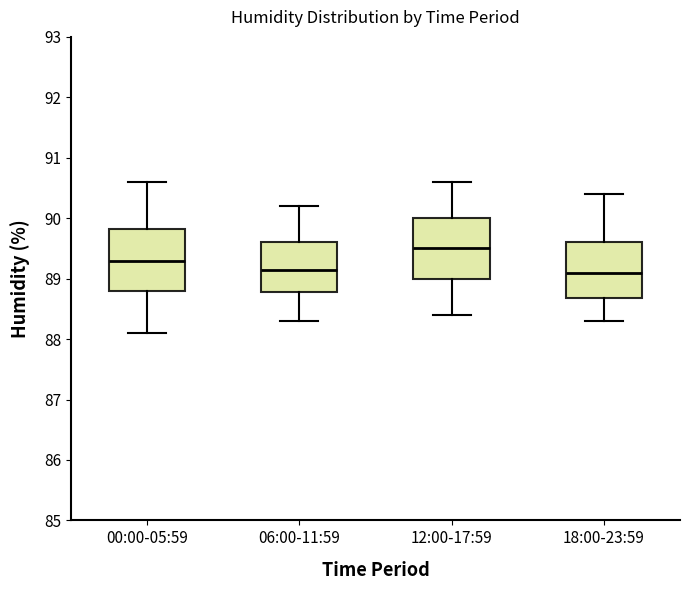

Where does the lower whisker of the box for 00:00-05:59 end on the y-axis? The values are not printed on the chart, so give them approximately, as read against the axis.

88.1